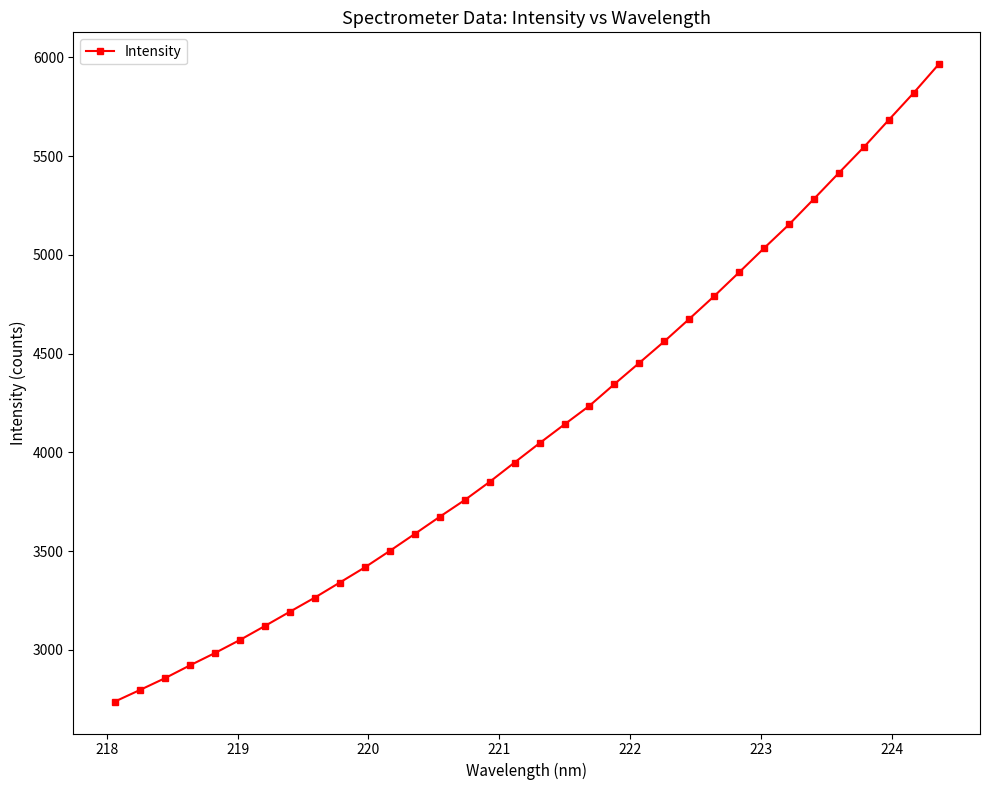

What is the value of the 29th point from the left?

5284.2